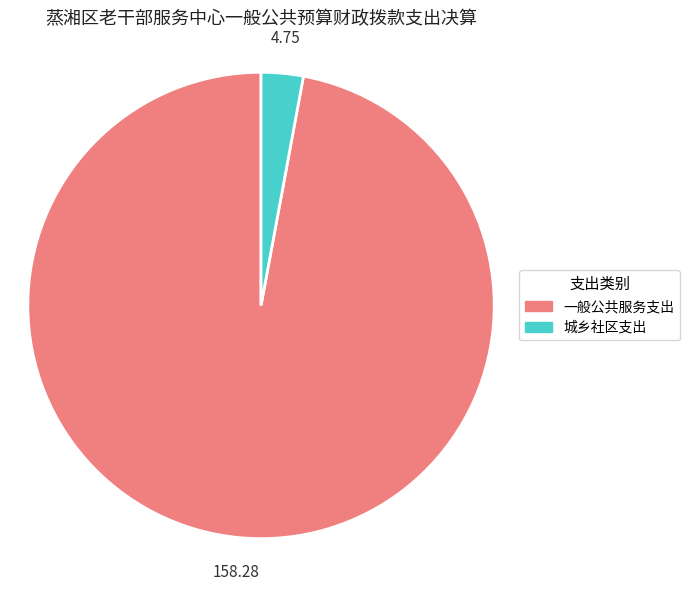

How many segments does this pie chart have?

2